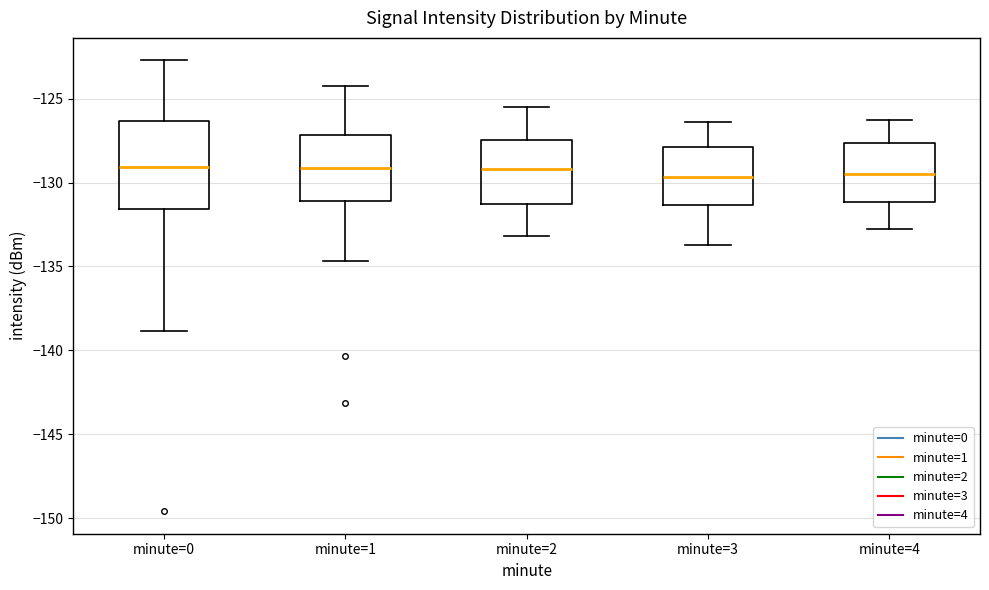

Where does the median line of the box for minute=4 sit on the y-axis? The values are not printed on the chart, so give them approximately, as read against the axis.

-129.5